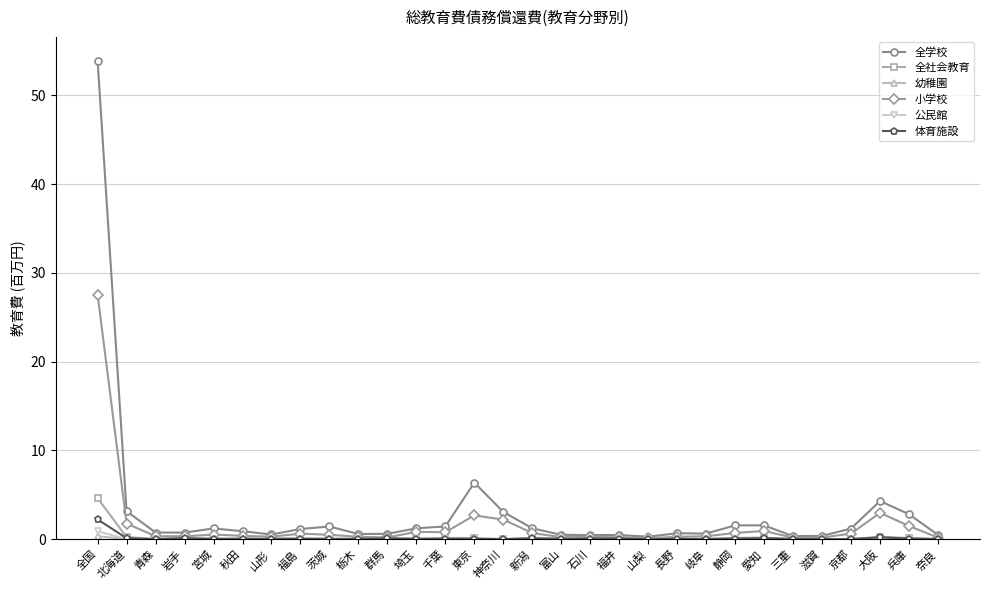

What is the label of the 12th point from the left?

埼玉